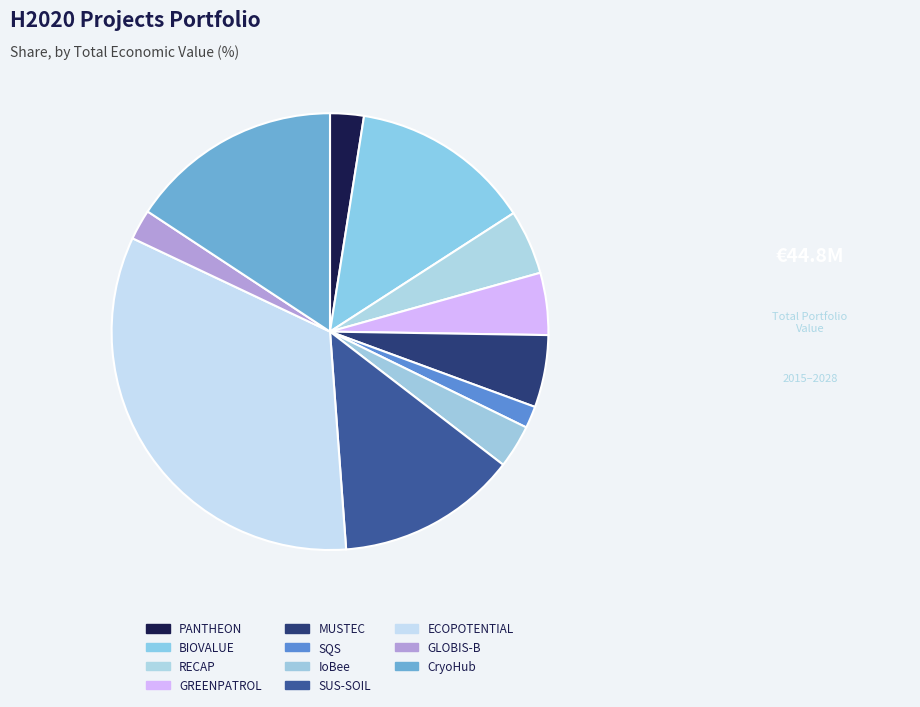

Which slice is the largest?

ECOPOTENTIAL